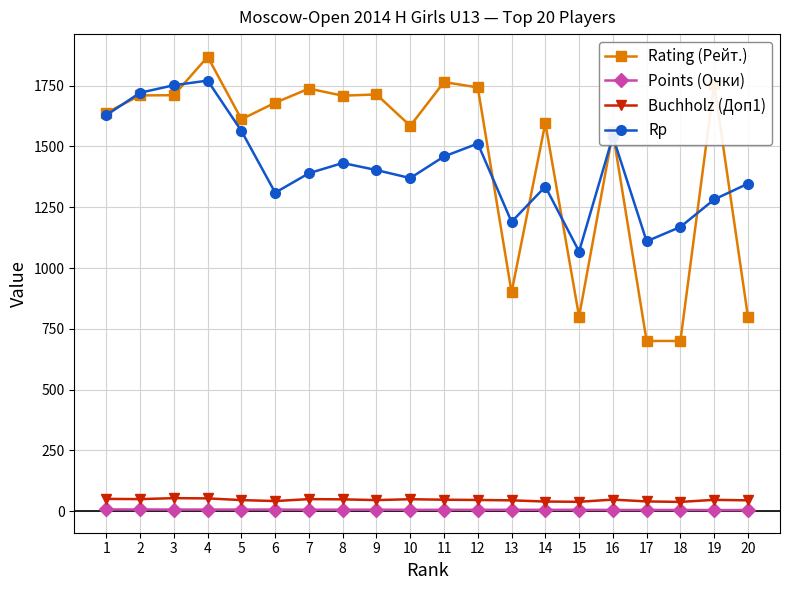

What is the greatest value displayed?

1869.0